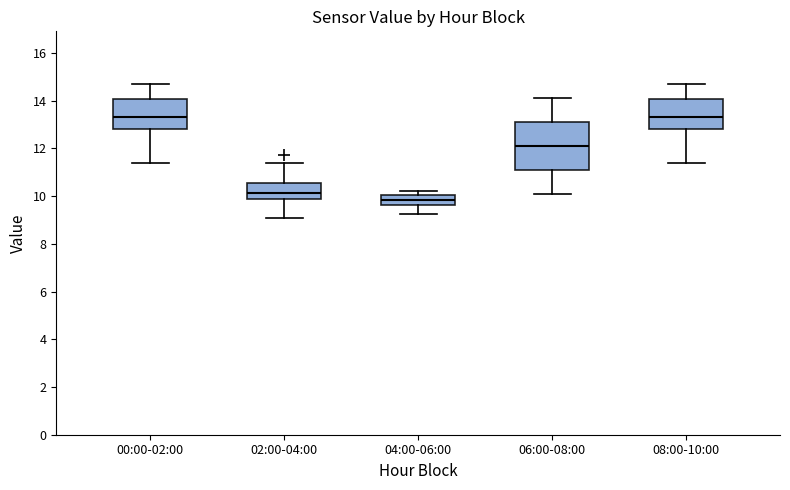

Reading left to right, read every box against the y-axis: the position of its median line, the range the box covers, and the ends of its whiskers. The values are not printed on the chart, so give them approximately, as read against the axis.

00:00-02:00: median 13.4, box 12.8 to 14.0, whiskers 11.4 to 14.8
02:00-04:00: median 10.2, box 9.8 to 10.6, whiskers 9.0 to 11.4
04:00-06:00: median 9.8, box 9.6 to 10.0, whiskers 9.2 to 10.2
06:00-08:00: median 12.0, box 11.0 to 13.2, whiskers 10.2 to 14.2
08:00-10:00: median 13.4, box 12.8 to 14.0, whiskers 11.4 to 14.8